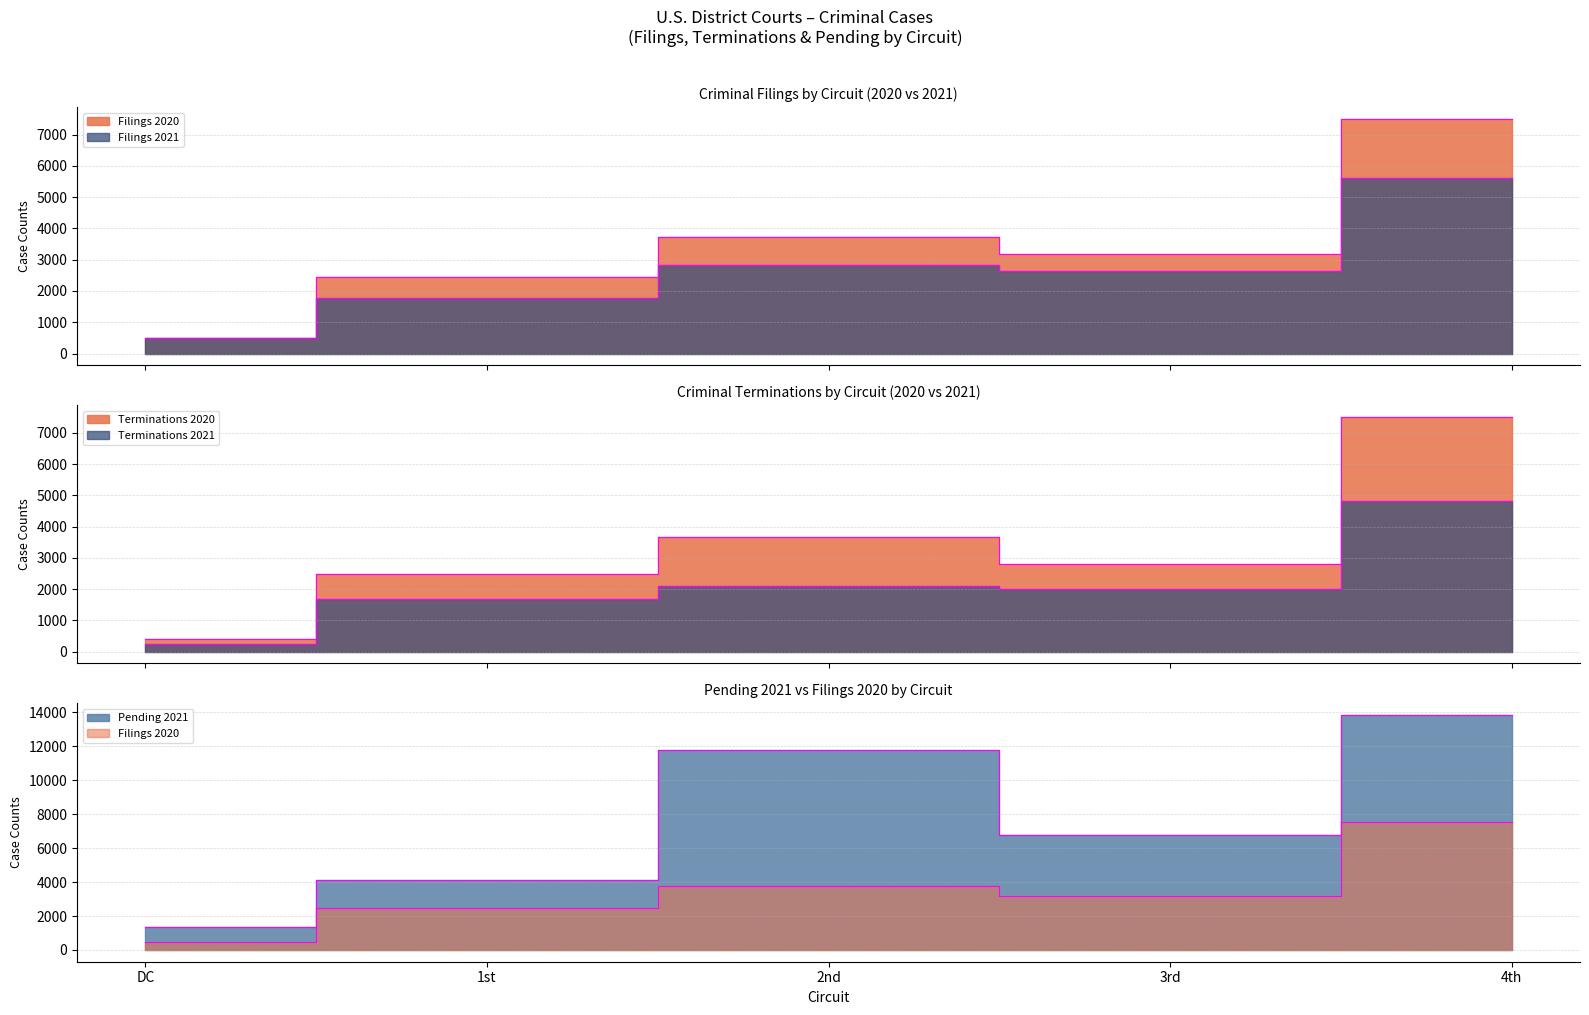

Does the chart have visible grid lines?

Yes